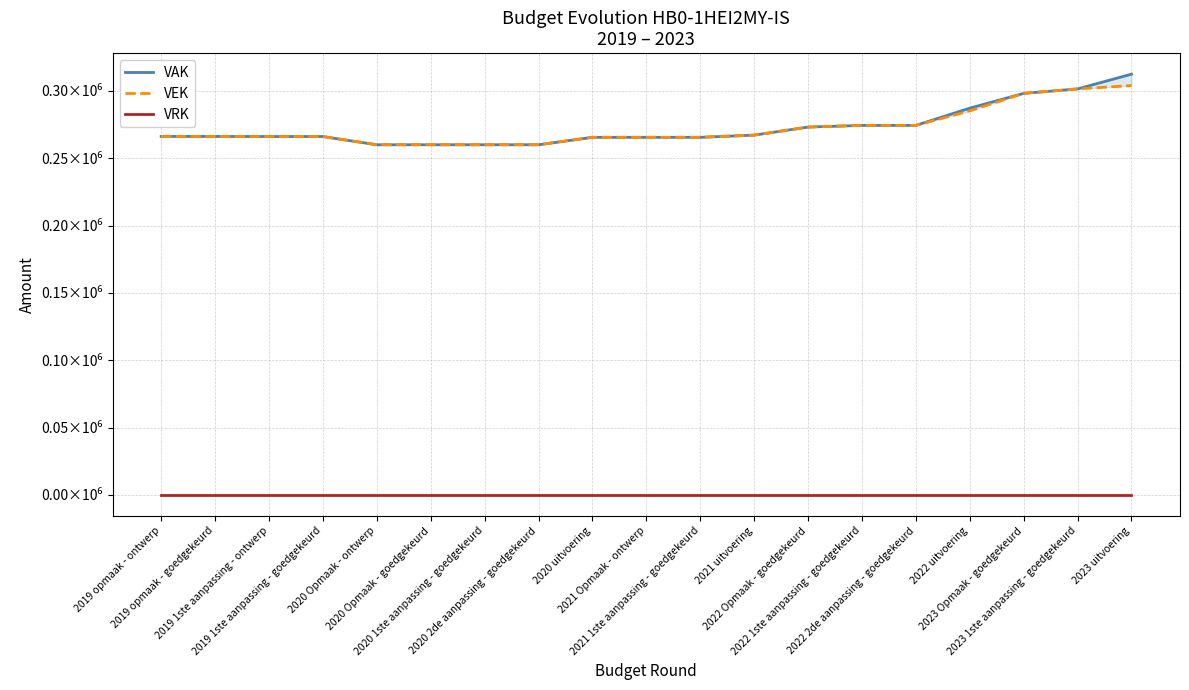

True or false: VAK and VEK intersect in this chart.

False